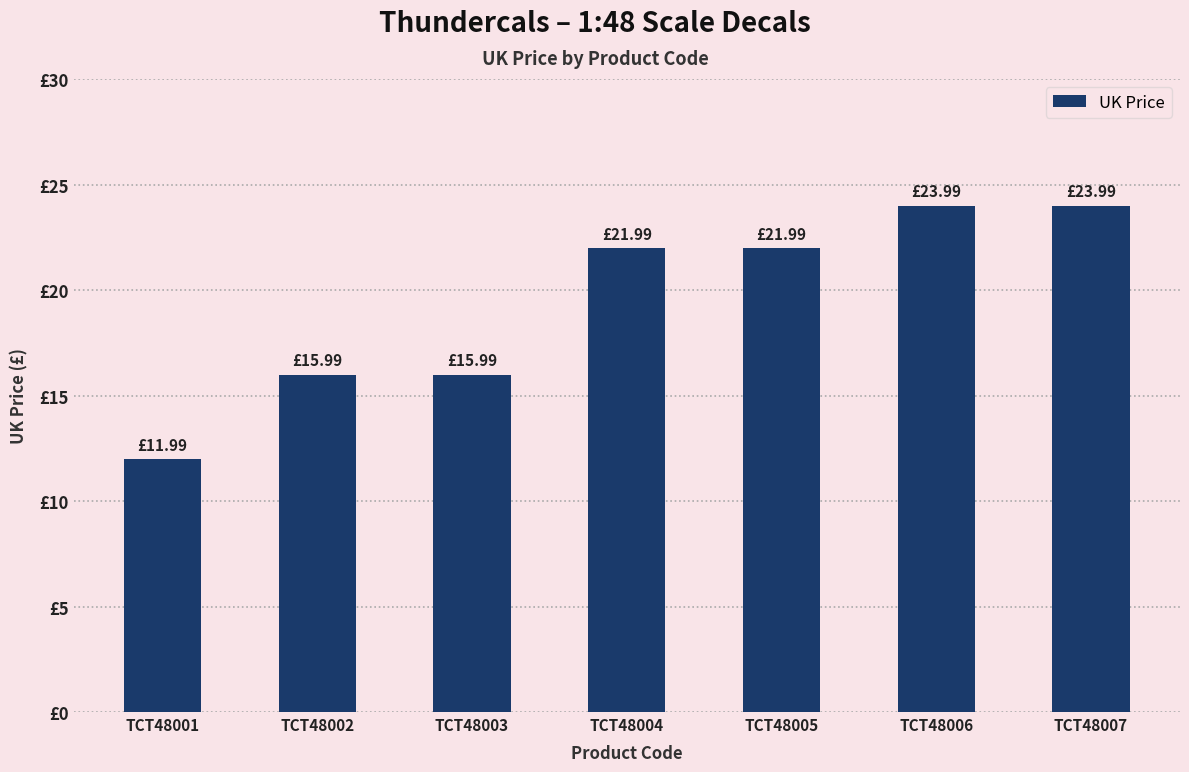

Is it true that the value at TCT48006 is 24.0?

True